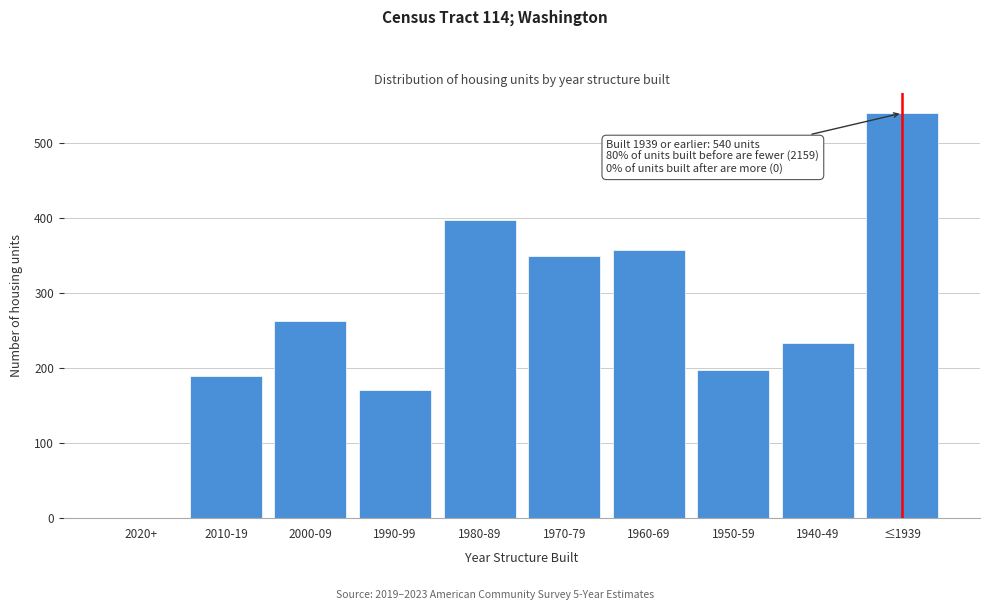

Reading left to right, extract all data points from this chart.

2020+=0	2010-19=189	2000-09=263	1990-99=171	1980-89=398	1970-79=349	1960-69=358	1950-59=197	1940-49=234	≤1939=540